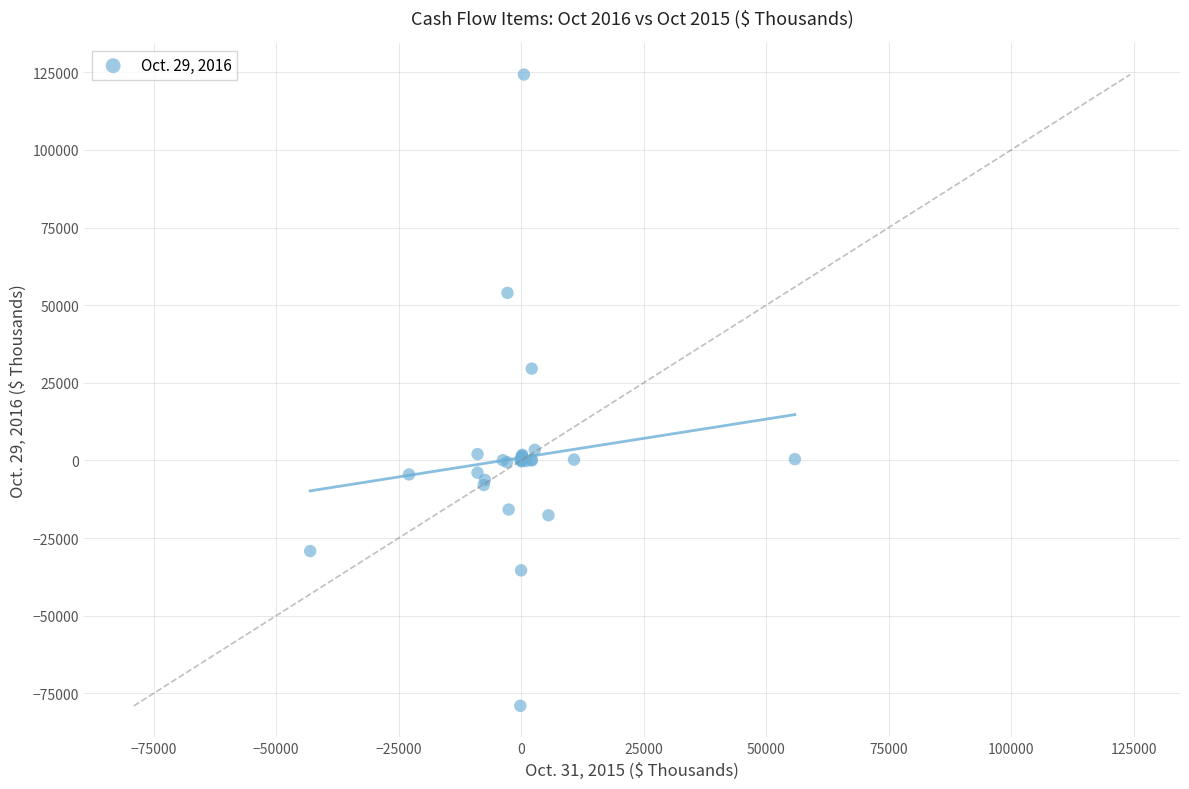

What Y value in the scatter plot is closest to 22617?

29562